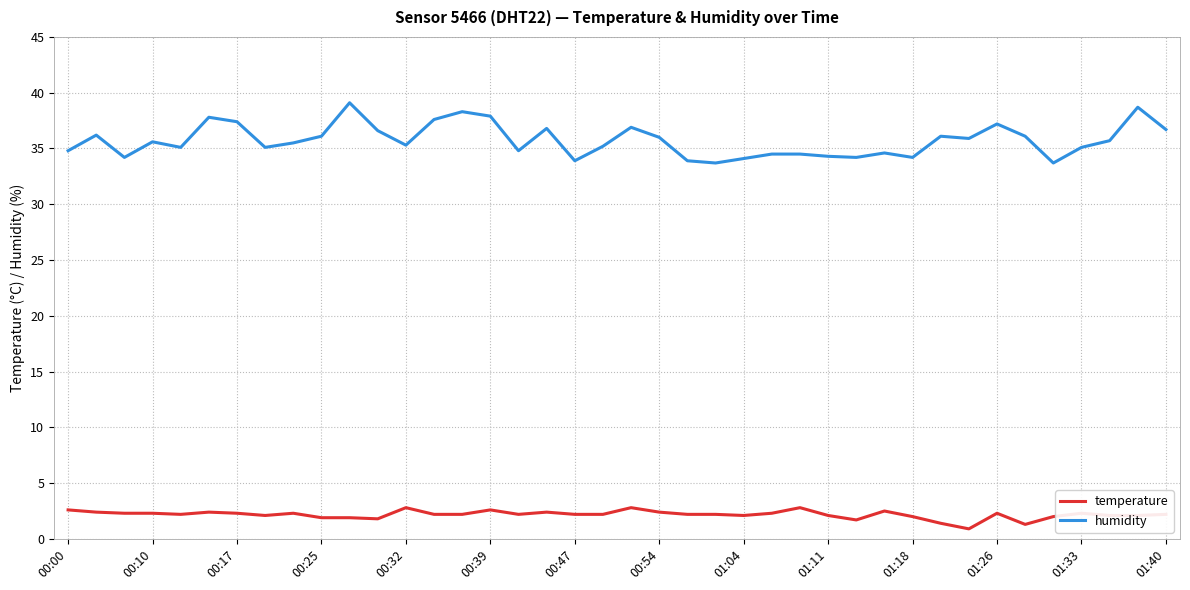

What is the difference between the maximum and minimum values in the temperature series?

1.9